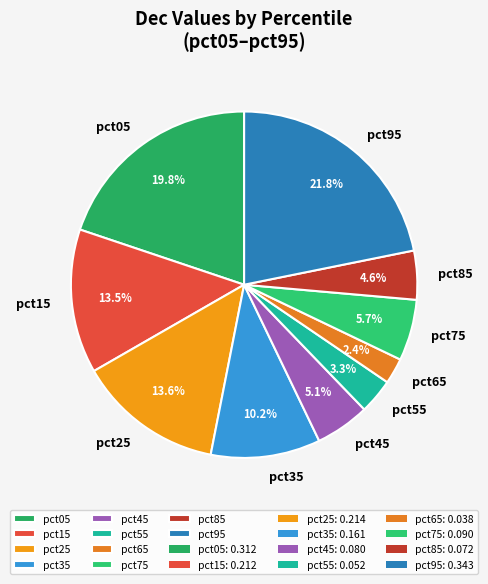

Which category has the smallest portion of the pie?

pct65